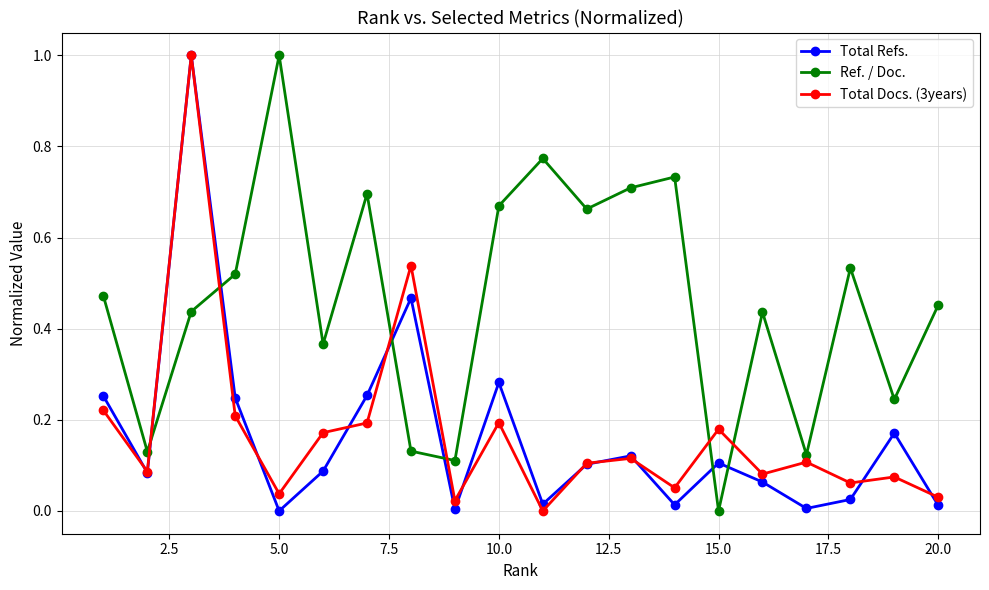

Which series has the largest total across all categories?

Ref. / Doc.